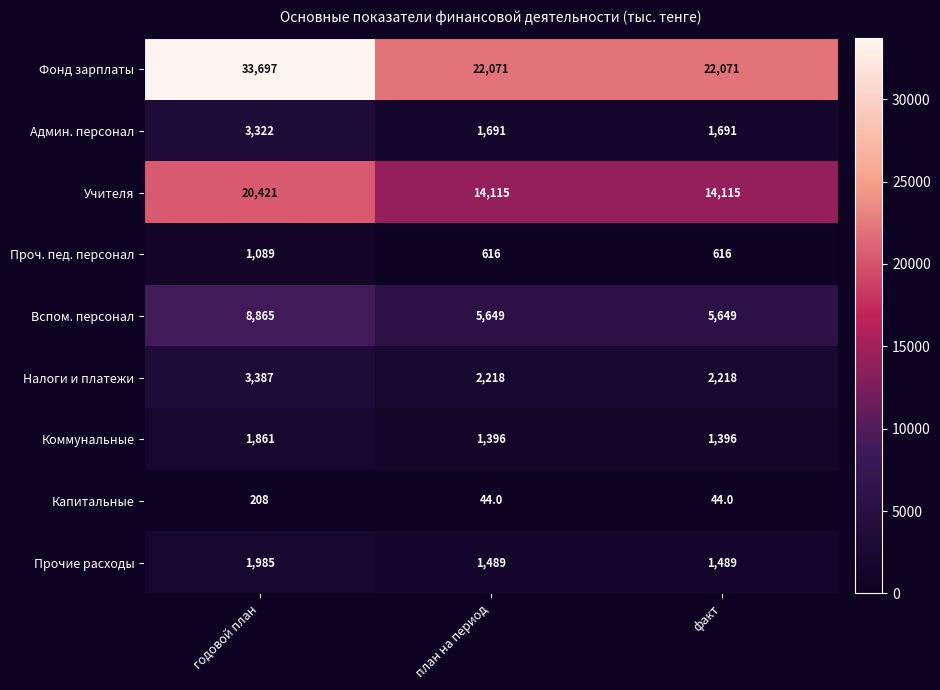

What is the maximum value shown in the chart?

33697